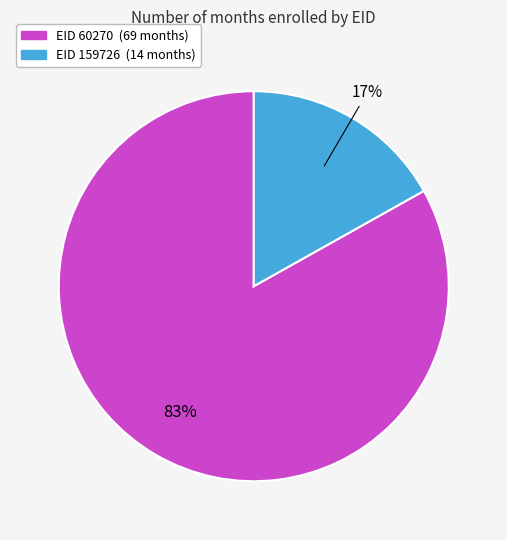

Does any single category account for the majority?

Yes